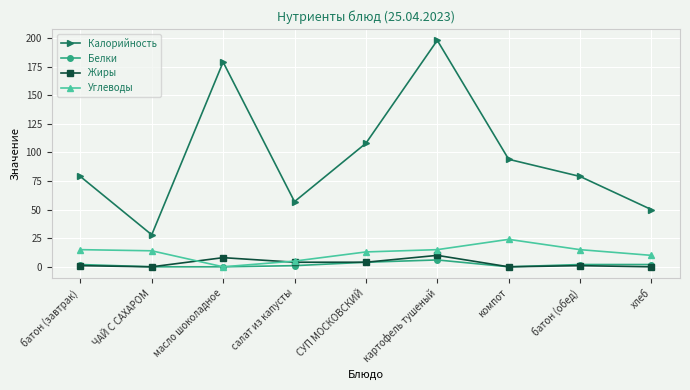

Reading right to left, transcribe all the data shown in this chart.

Калорийность: 50	79	94	198	108	57	179	28	79
Белки: 2	2	0	6	4	1	0	0	2
Жиры: 0	1	0	10	4	4	8	0	1
Углеводы: 10	15	24	15	13	5	0	14	15